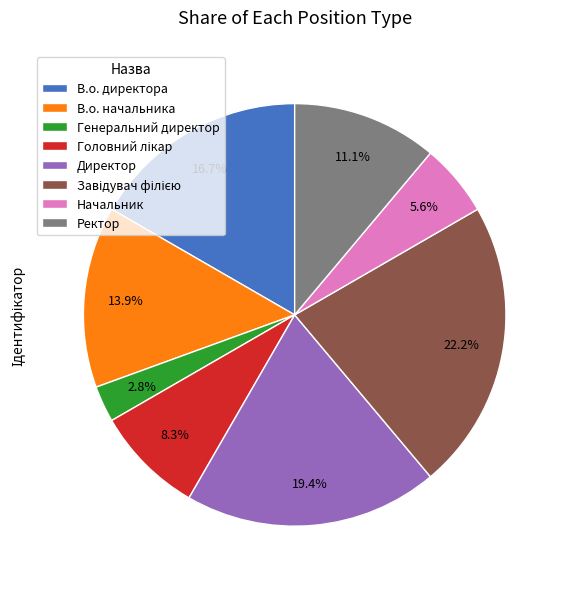

Which category has the smallest portion of the pie?

Генеральний директор